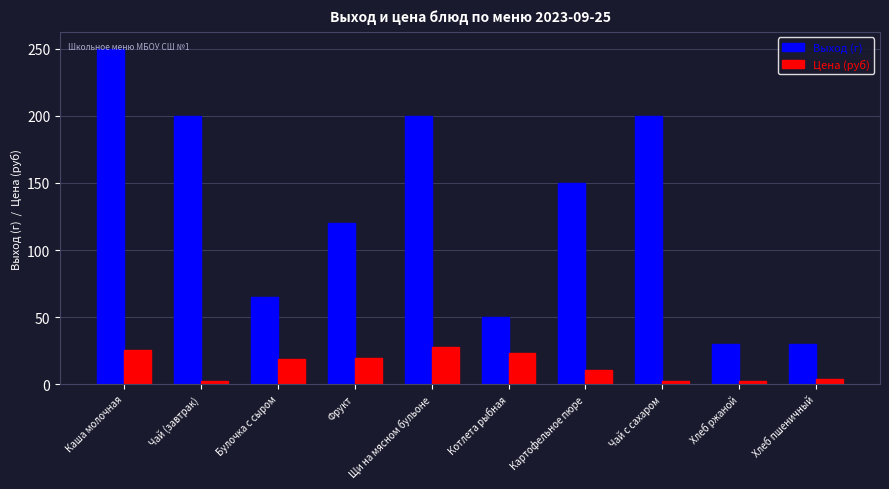

What is the label of the 10th bar from the right?

Каша молочная